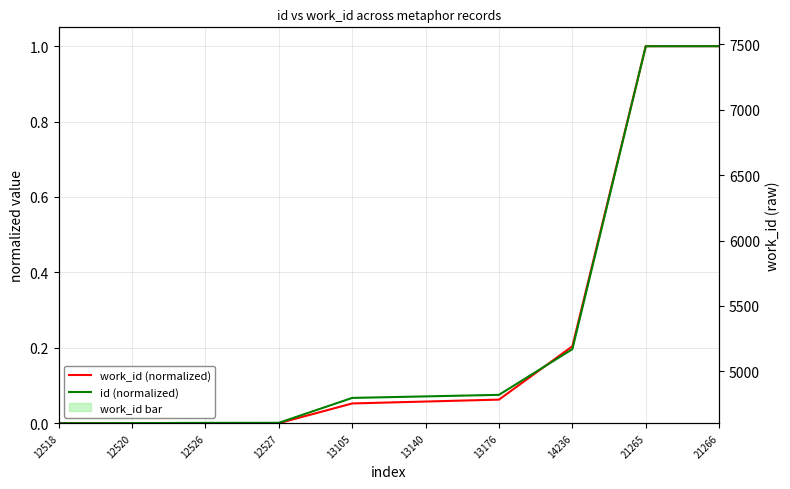

Does the chart contain any negative values?

No